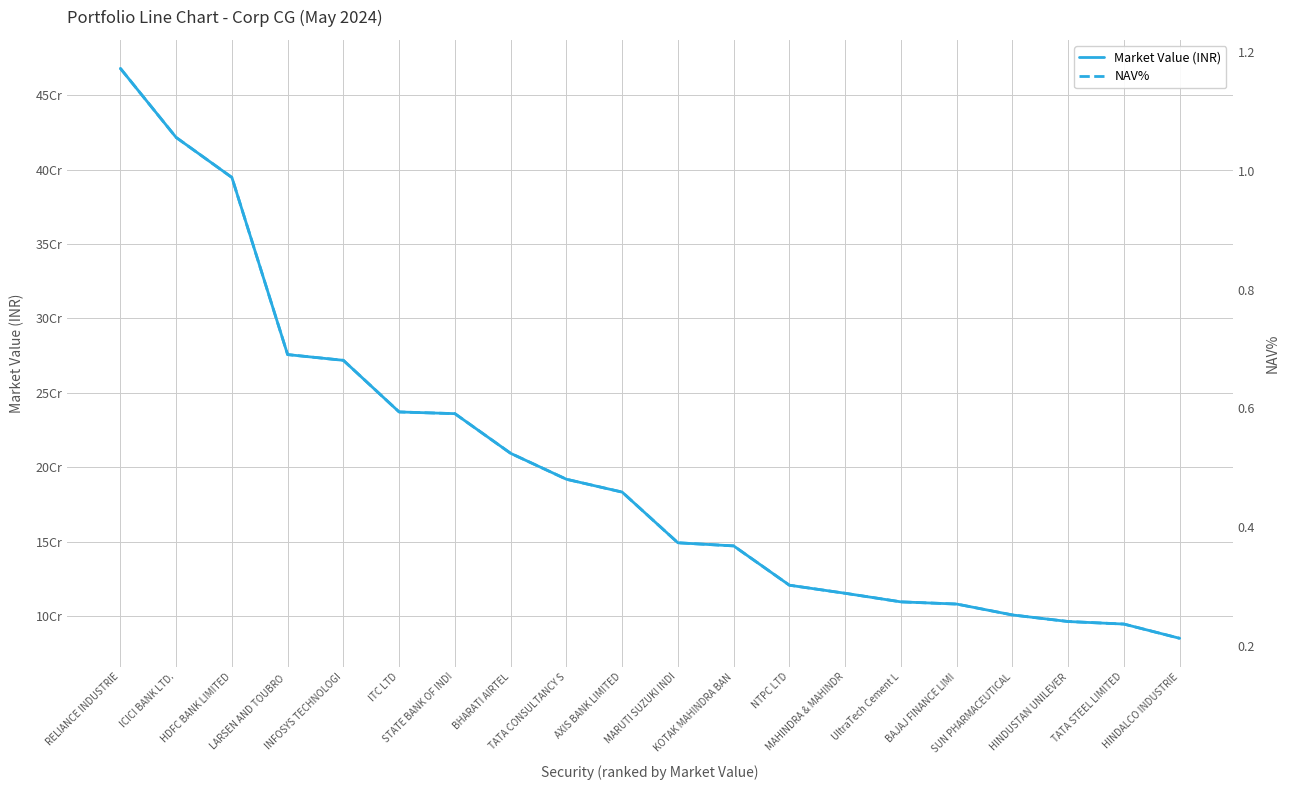

Count the number of categories in the chart.

20